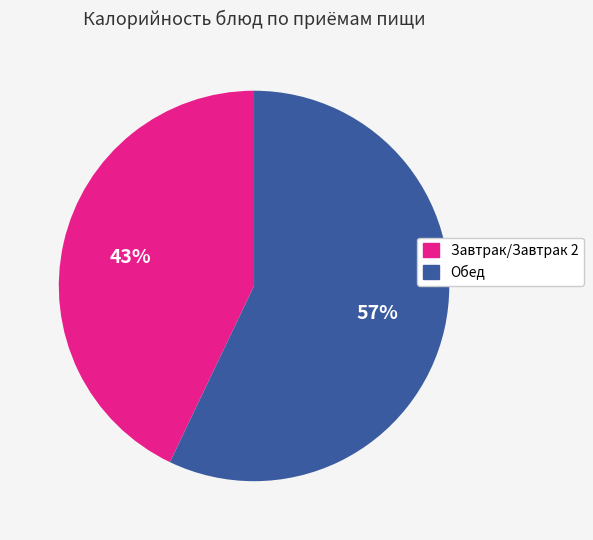

Is there a majority slice in this chart?

Yes